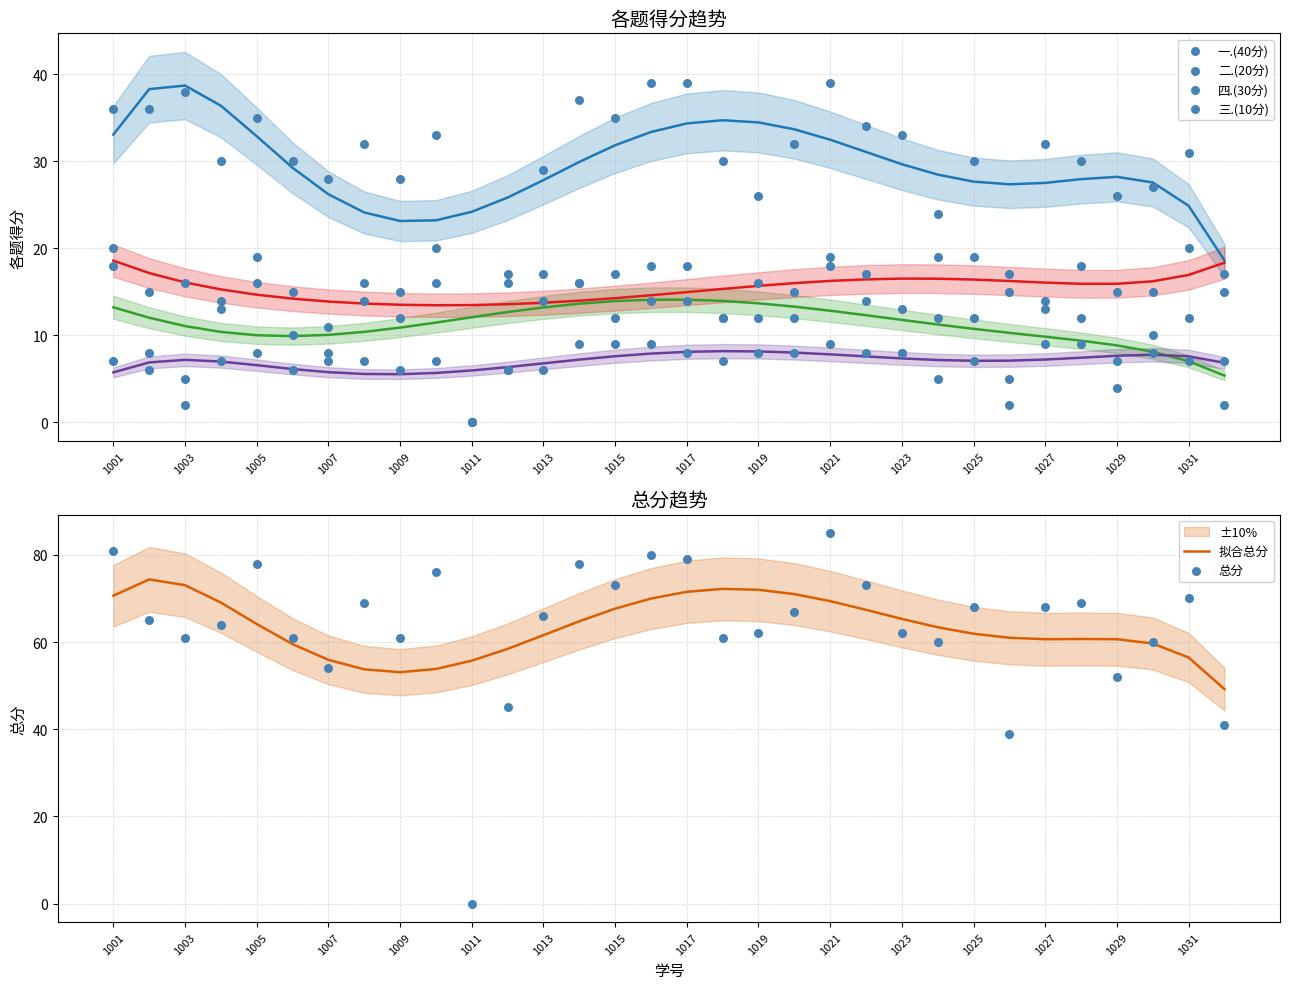

Which series reaches the maximum Y coordinate?

总分